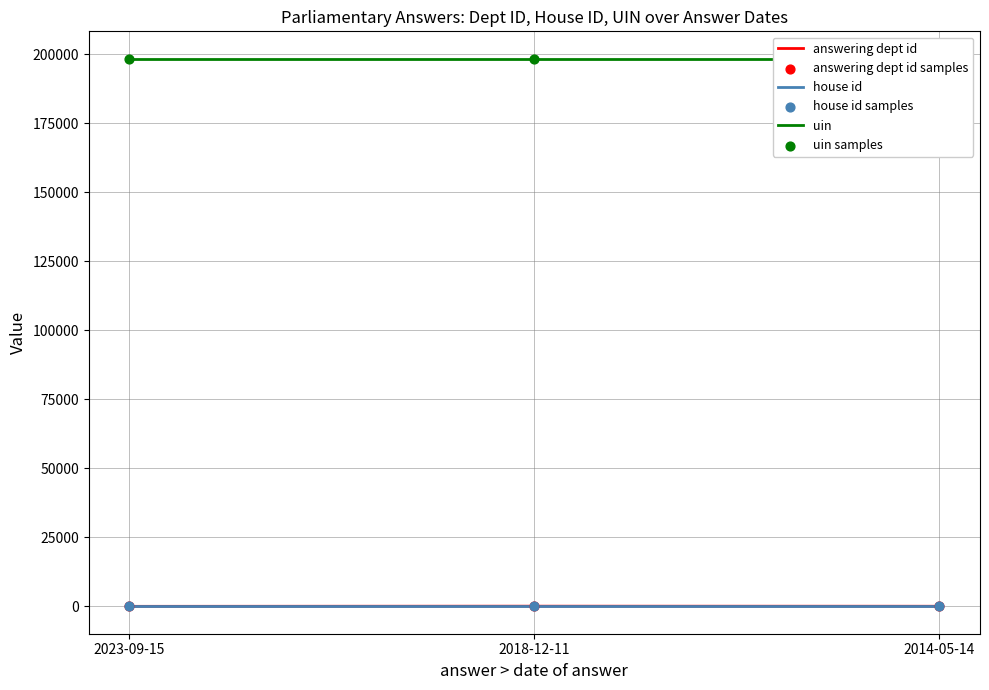

Which series contains the highest Y value?

uin